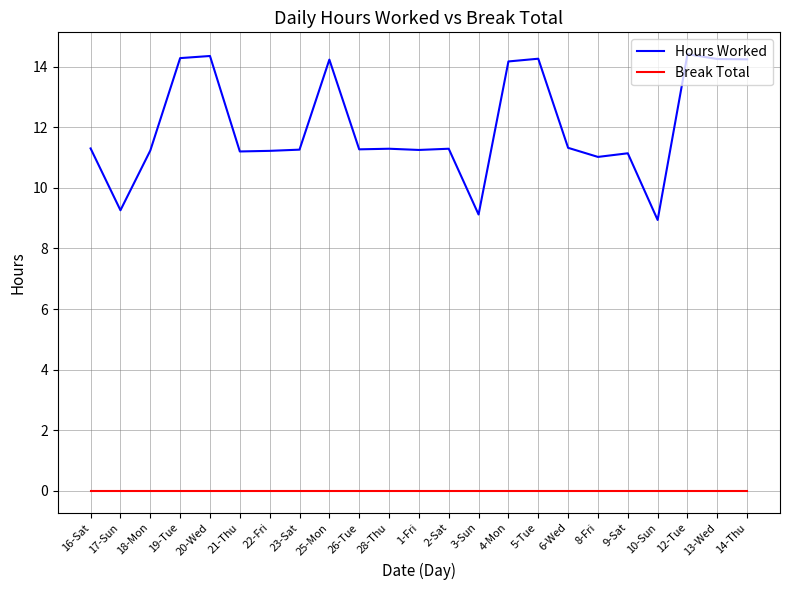

At how many categories does at least one series exceed 10?

20